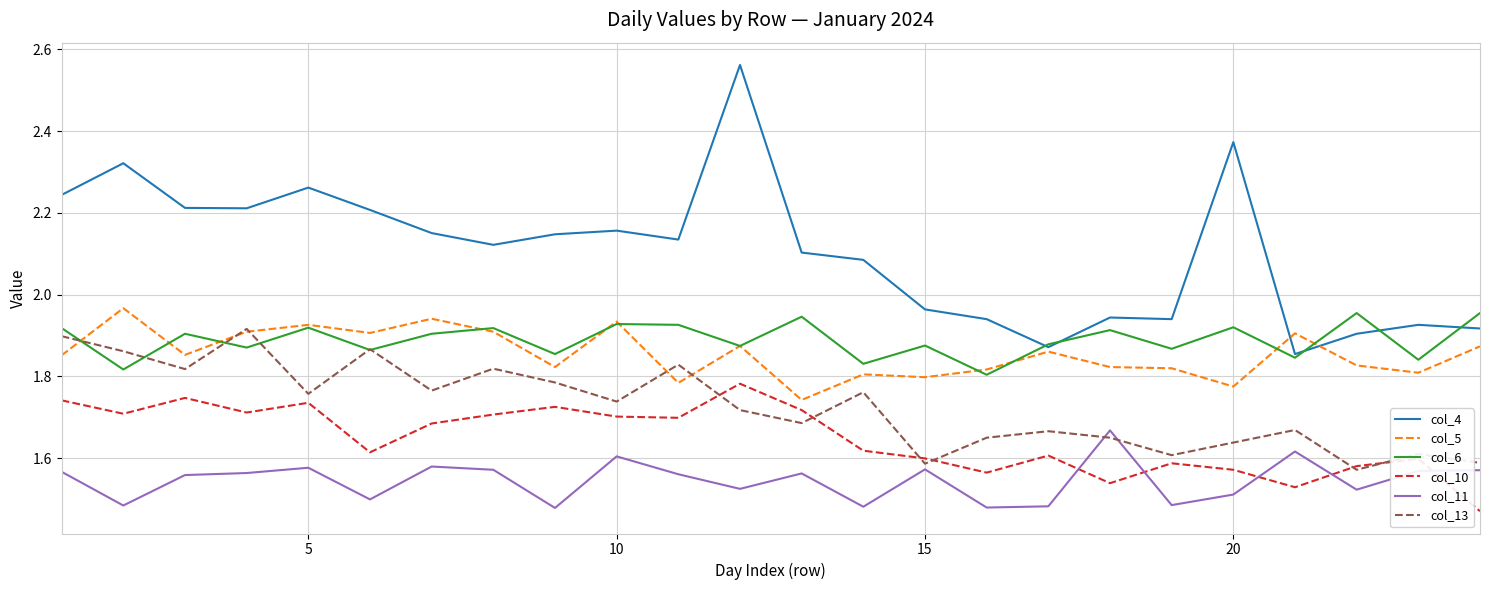

How many col_11 values are between 1 and 2?

24